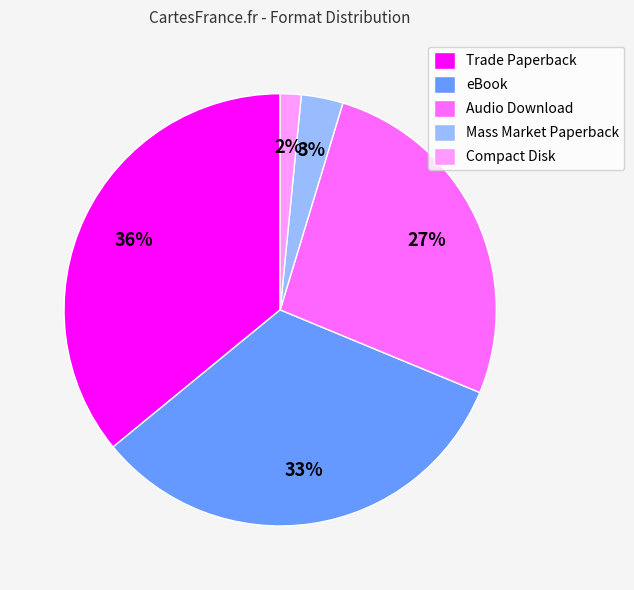

Does Mass Market Paperback account for over 50% of the chart?

No